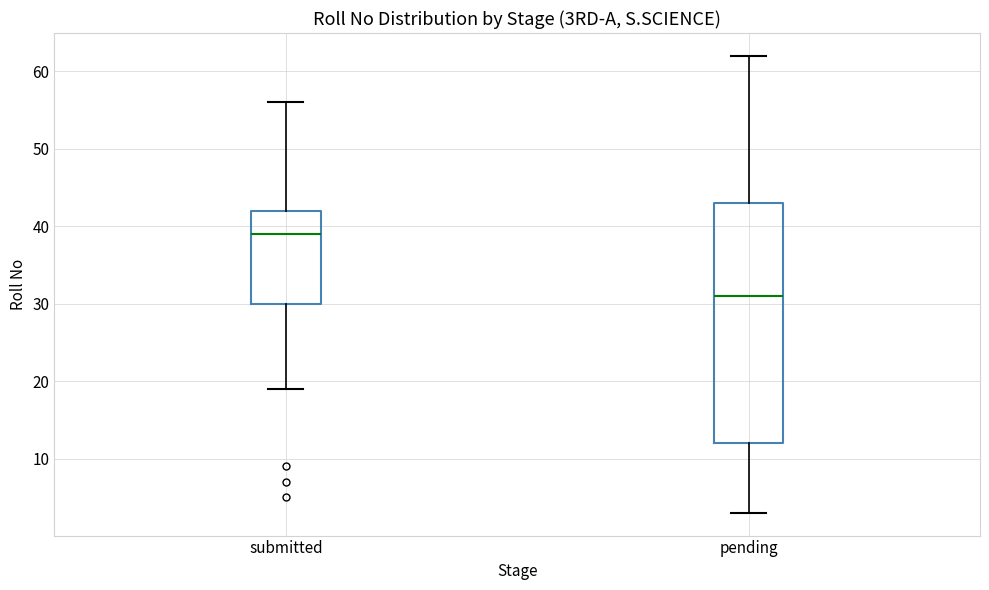

Reading left to right, read every box against the y-axis: the position of its median line, the range the box covers, and the ends of its whiskers. The values are not printed on the chart, so give them approximately, as read against the axis.

submitted: median 39, box 30 to 42, whiskers 19 to 56
pending: median 31, box 12 to 43, whiskers 3 to 62